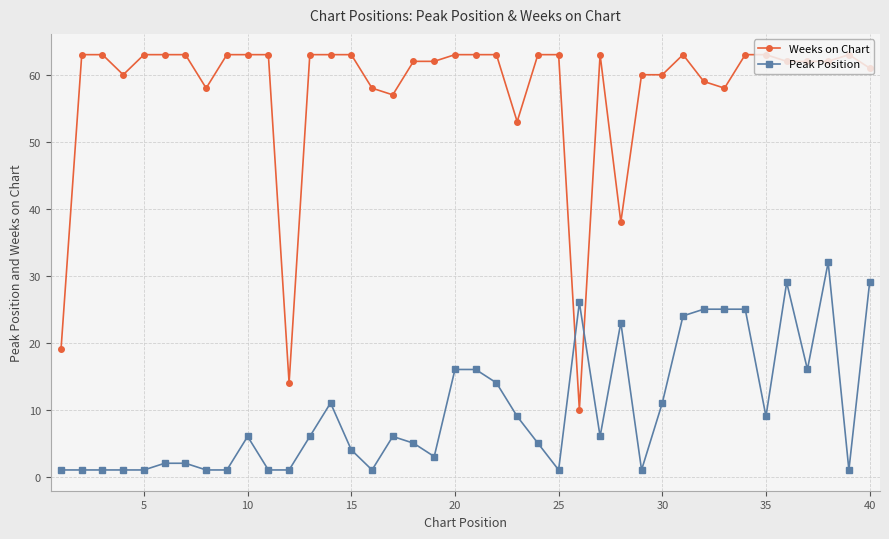

Which series has the widest spread of values?

Weeks on Chart